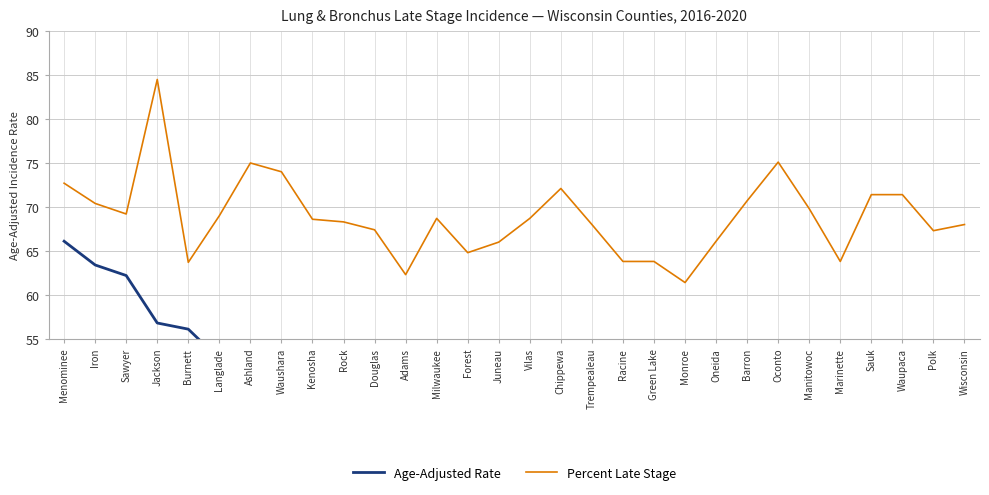

At which label does Percent Late Stage reach its peak?

Jackson